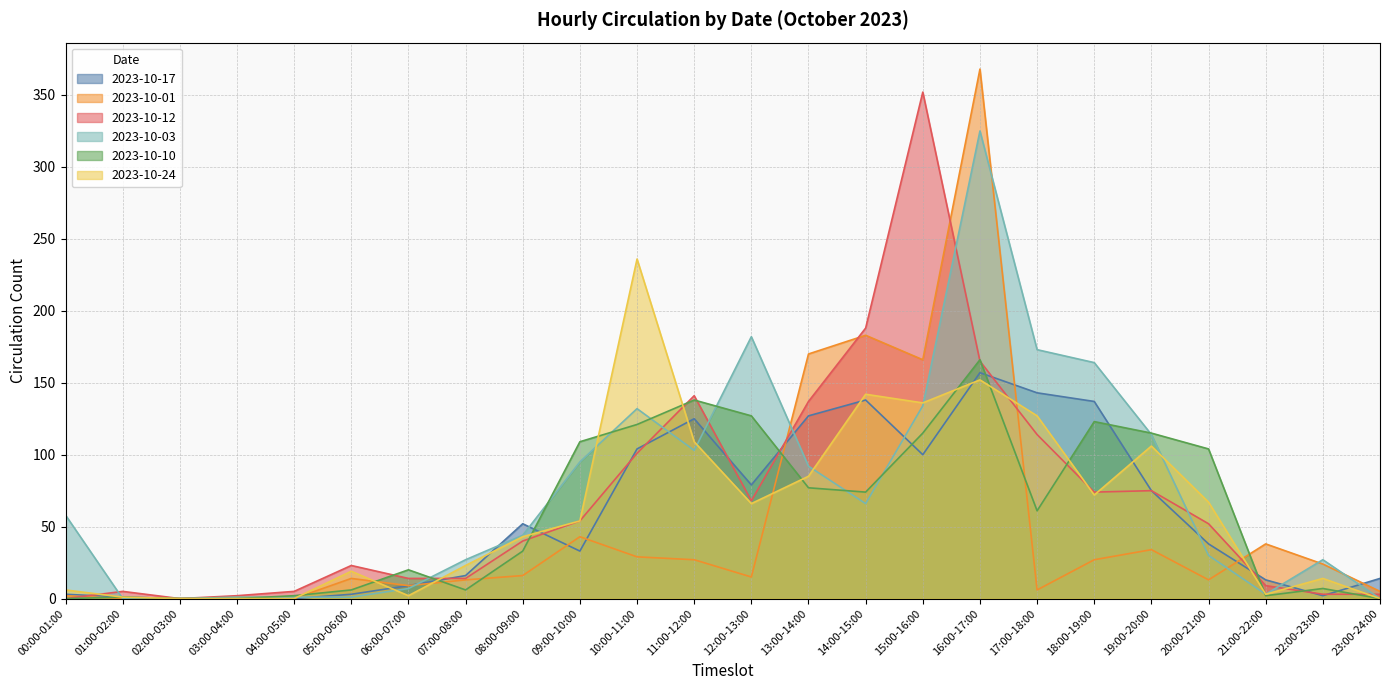

Between which two adjacent categories do 2023-10-12 and 2023-10-17 first intersect?

00:00-01:00 and 01:00-02:00